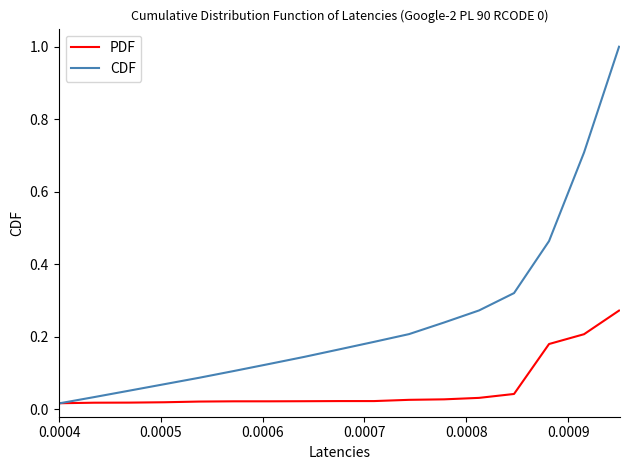

How many lines are shown in the chart?

2